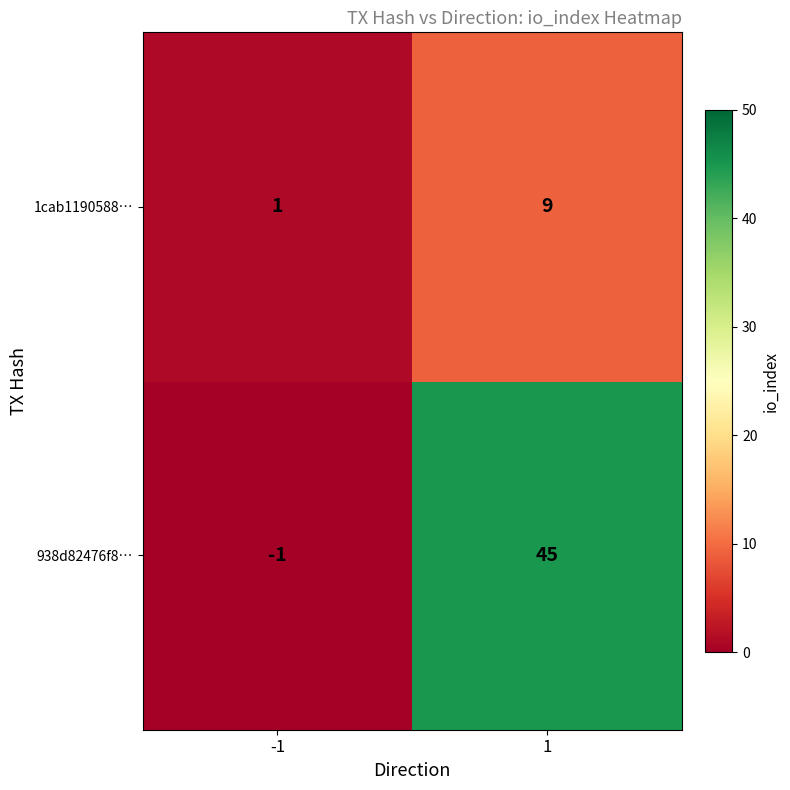

What is the minimum value shown in the chart?

-1